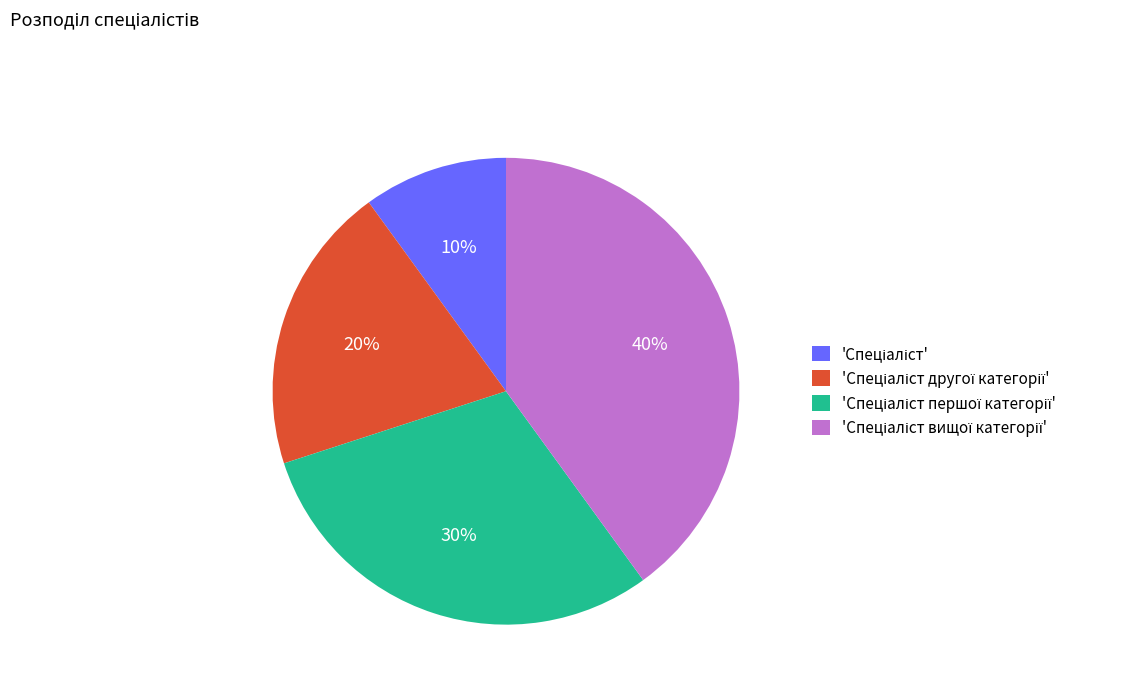

Does any single category account for the majority?

No